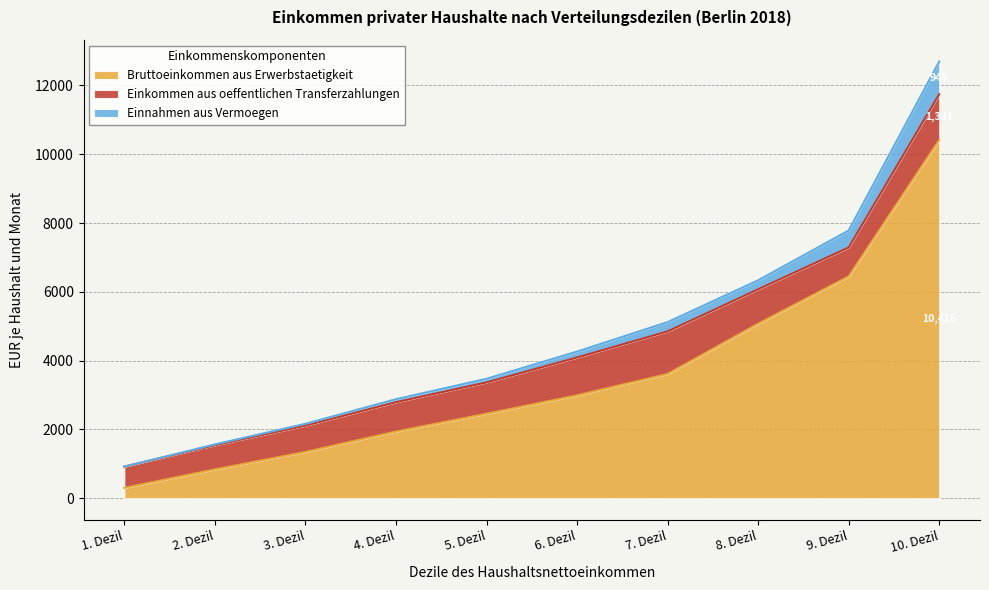

The value of Bruttoeinkommen aus Erwerbstaetigkeit at 6. Dezil is 4192. True or false?

False